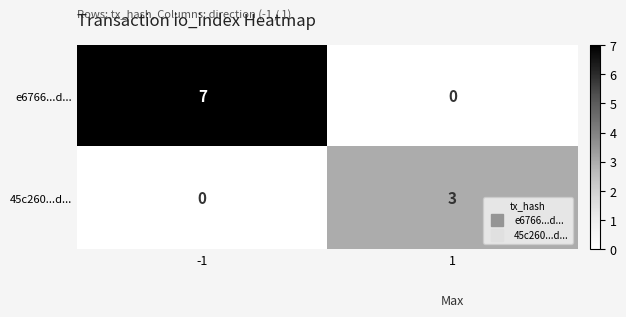

Reading left to right, extract all data points from this chart.

e6766...d...: -1=7	1=0
45c260...d...: -1=0	1=3